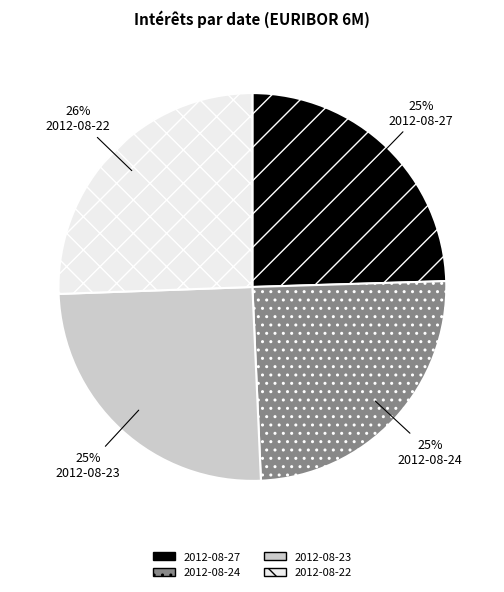

Is it true that 2012-08-27 is 25% of the pie?

True